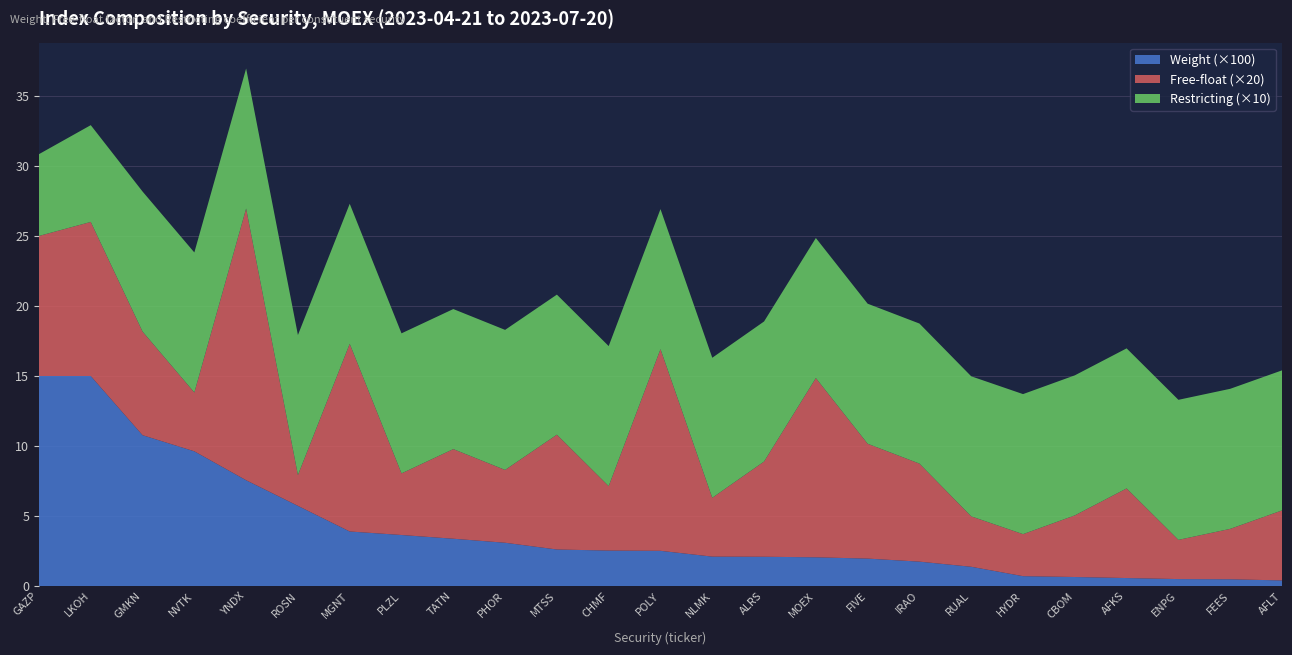

Reading right to left, what are all the values shown in this chart?

Weight: AFLT=0.0	FEES=0.0	ENPG=0.0	AFKS=0.0	CBOM=0.0	HYDR=0.0	RUAL=0.0	IRAO=0.0	FIVE=0.0	MOEX=0.0	ALRS=0.0	NLMK=0.0	POLY=0.0	CHMF=0.0	MTSS=0.0	PHOR=0.0	TATN=0.0	PLZL=0.0	MGNT=0.0	ROSN=0.1	YNDX=0.1	NVTK=0.1	GMKN=0.1	LKOH=0.1	GAZP=0.1
Free-float: AFLT=0.2	FEES=0.2	ENPG=0.1	AFKS=0.3	CBOM=0.2	HYDR=0.1	RUAL=0.2	IRAO=0.3	FIVE=0.4	MOEX=0.6	ALRS=0.3	NLMK=0.2	POLY=0.7	CHMF=0.2	MTSS=0.4	PHOR=0.3	TATN=0.3	PLZL=0.2	MGNT=0.7	ROSN=0.1	YNDX=1.0	NVTK=0.2	GMKN=0.4	LKOH=0.6	GAZP=0.5
Restricting: AFLT=1.0	FEES=1.0	ENPG=1.0	AFKS=1.0	CBOM=1.0	HYDR=1.0	RUAL=1.0	IRAO=1.0	FIVE=1.0	MOEX=1.0	ALRS=1.0	NLMK=1.0	POLY=1.0	CHMF=1.0	MTSS=1.0	PHOR=1.0	TATN=1.0	PLZL=1.0	MGNT=1.0	ROSN=1.0	YNDX=1.0	NVTK=1.0	GMKN=1.0	LKOH=0.7	GAZP=0.6